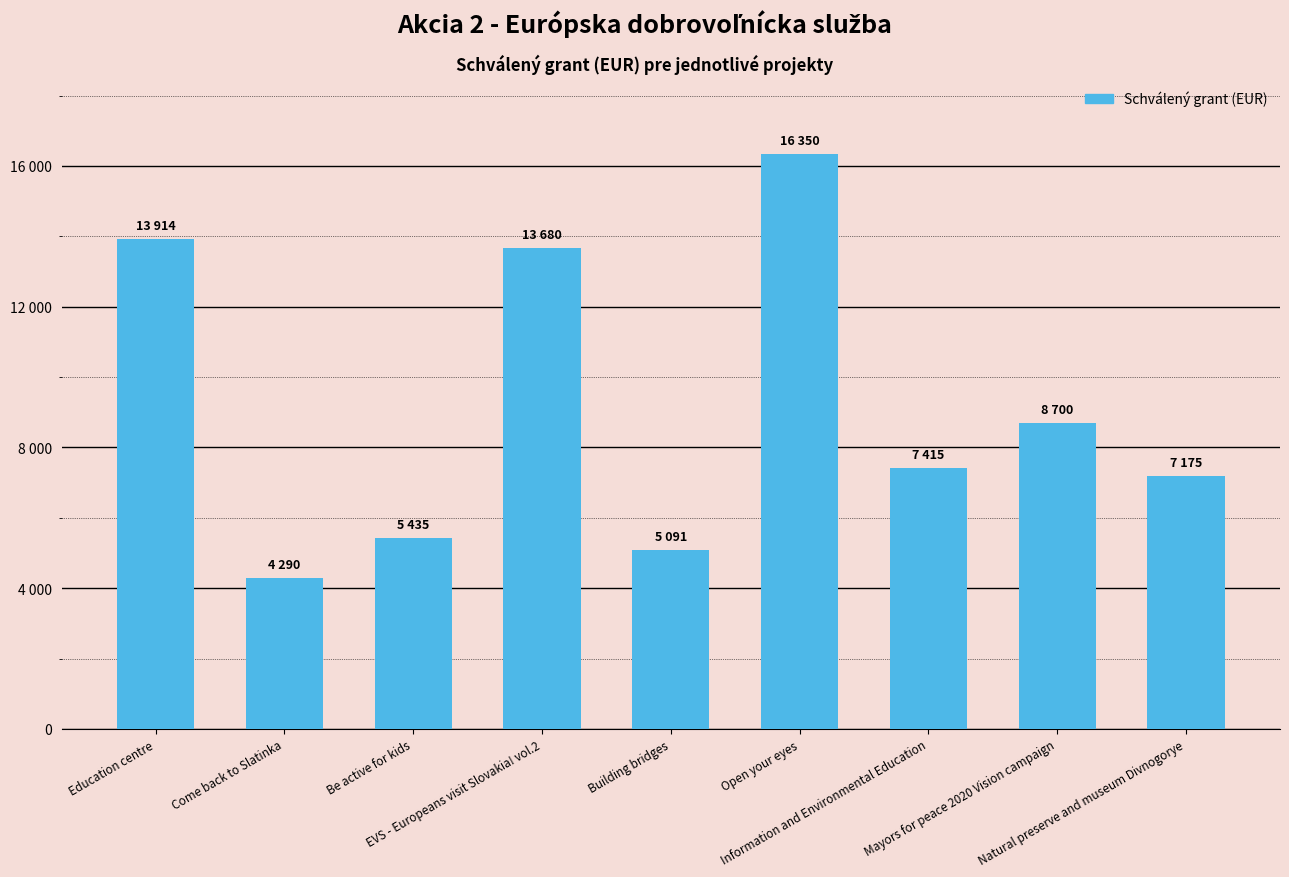

Reading right to left, list all the values displayed in this chart.

Natural preserve and museum Divnogorye=7175	Mayors for peace 2020 Vision campaign=8700	Information and Environmental Education=7415	Open your eyes=16350	Building bridges=5091	EVS - Europeans visit Slovakia! vol.2=13680	Be active for kids=5435	Come back to Slatinka=4290	Education centre=13914